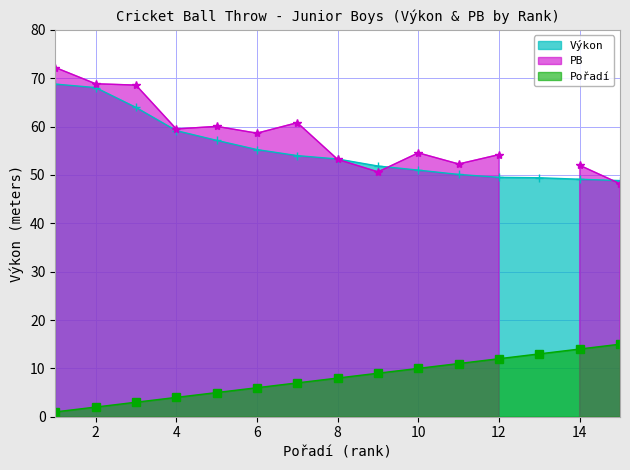

Which has a higher value, 15 or 4?

4